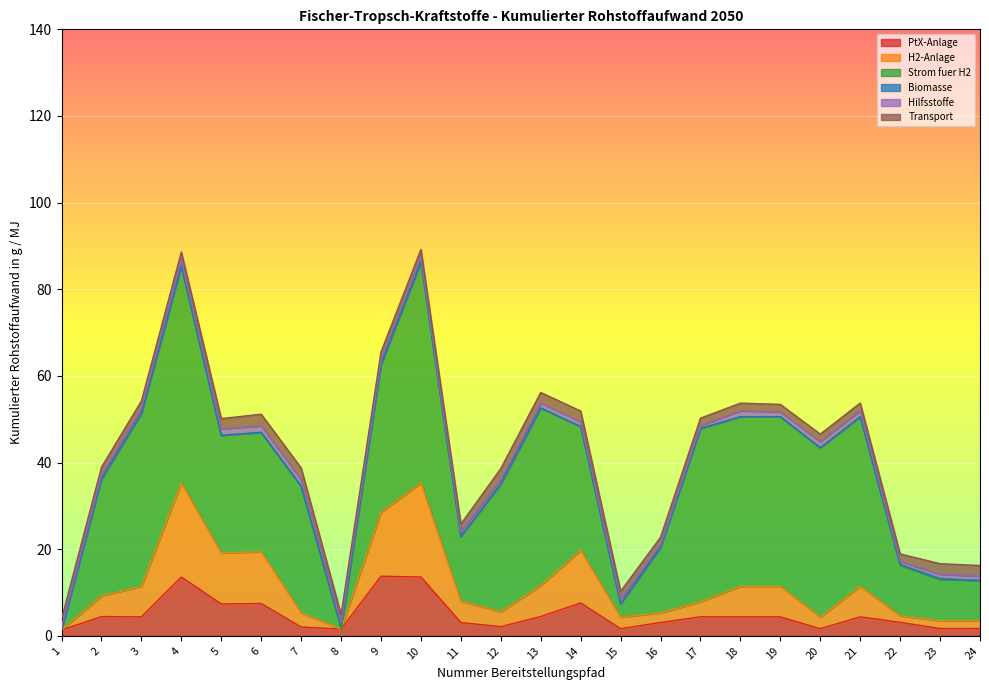

At which category does H2-Anlage reach its first local valley?

5